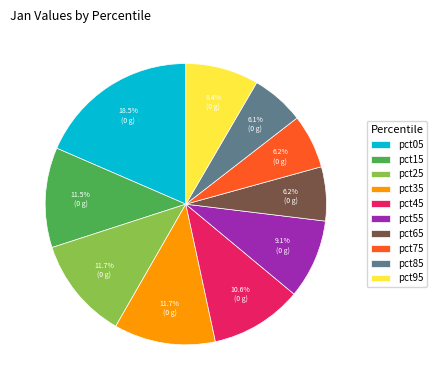

To the nearest percent, what is the average slice percentage?

10%